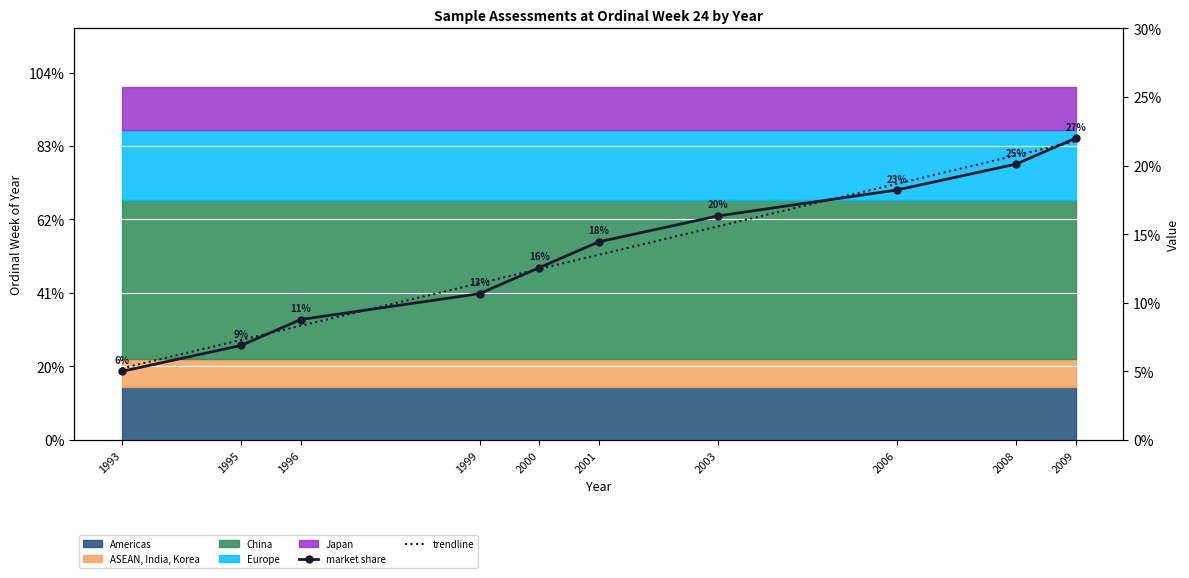

What is the approximate value of trendline at 2006?

18.7